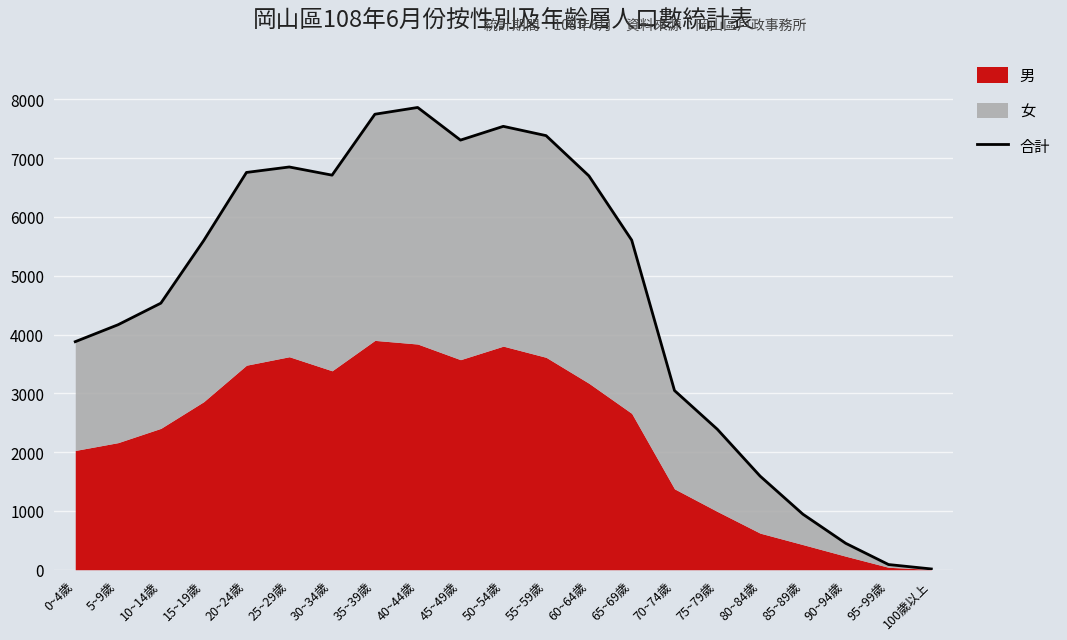

Is it true that the value at 10~14歲 is 4533?

True